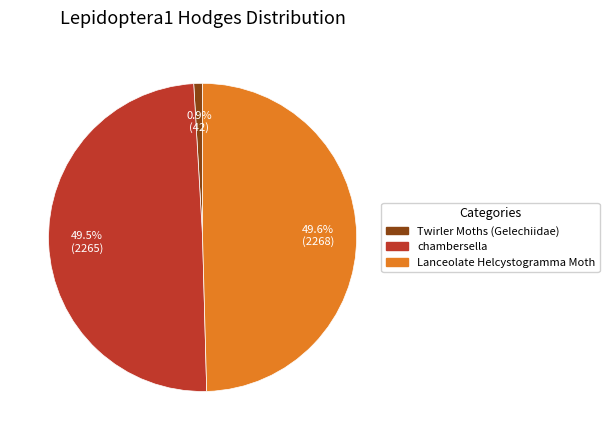

What is the ratio of the value at chambersella to the value at Lanceolate Helcystogramma Moth?

1.0